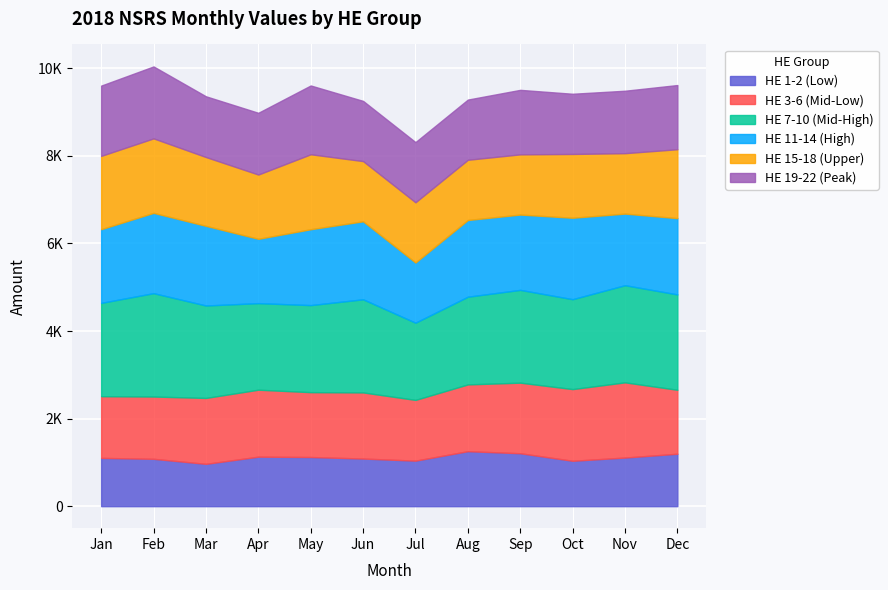

What is the difference between the highest and lowest values at Nov?

1108